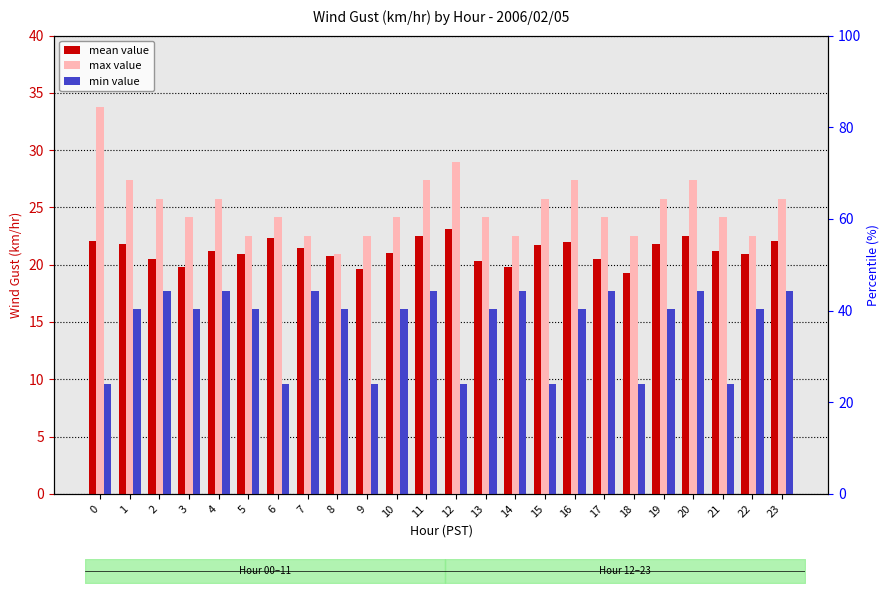

Rank the series by their maximum value, from highest to lowest.

max value, mean value, min value